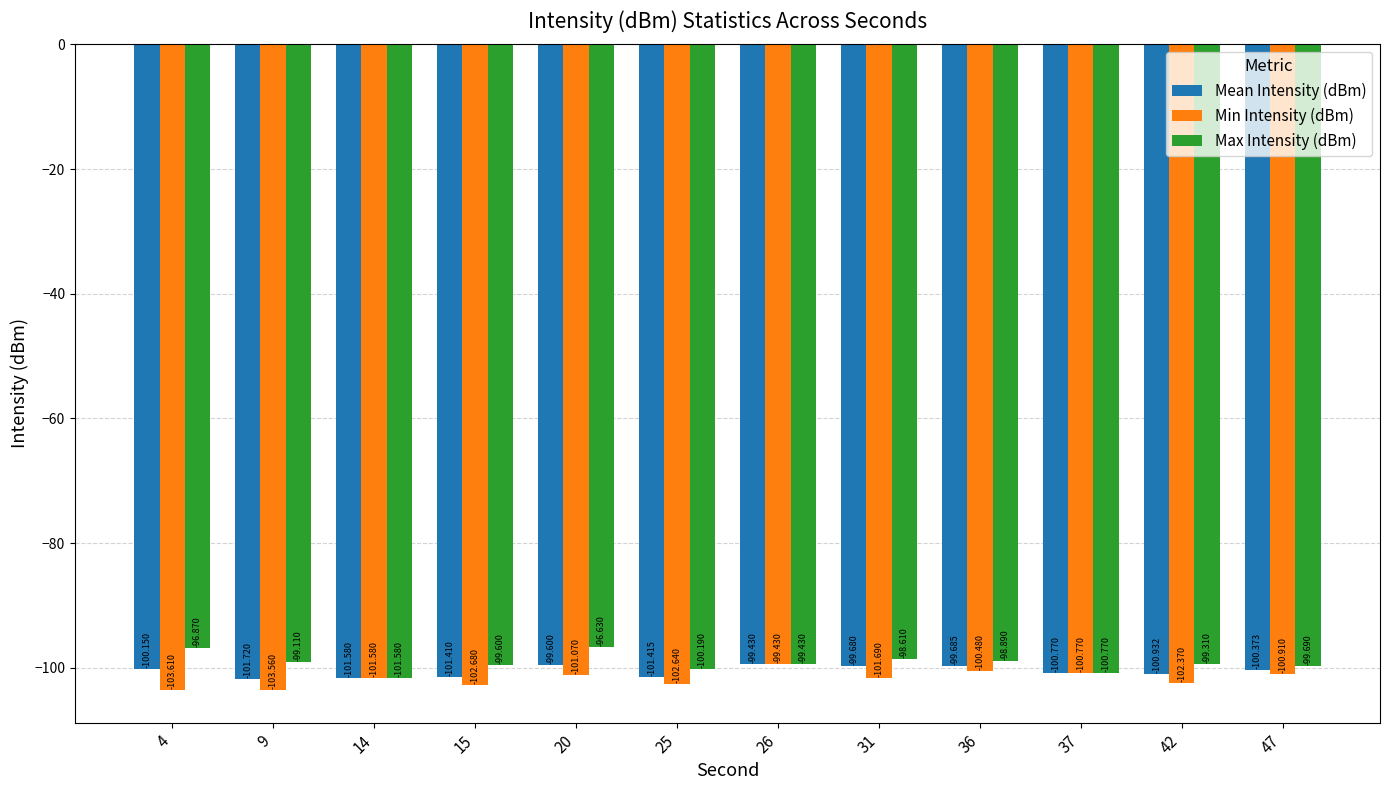

The value of Min Intensity (dBm) at 25 is -142.9. True or false?

False